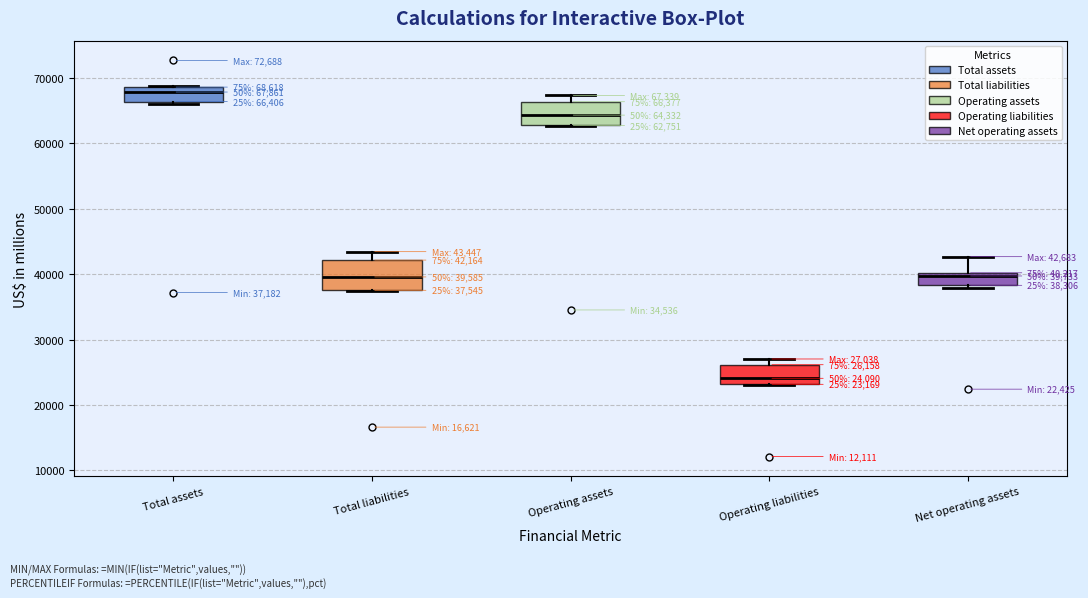

Which box has the lowest median line?

Operating liabilities